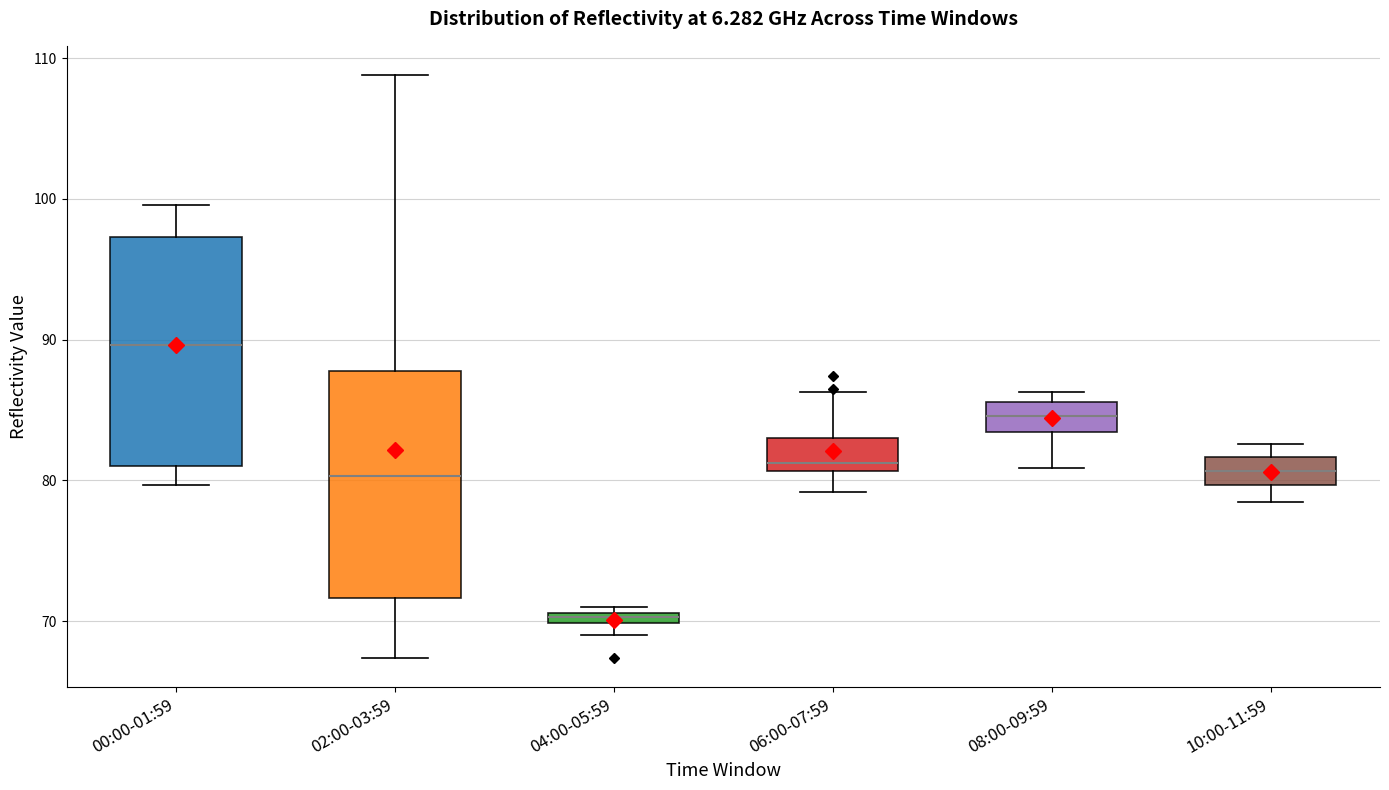

Which box's median line is the lowest?

04:00-05:59